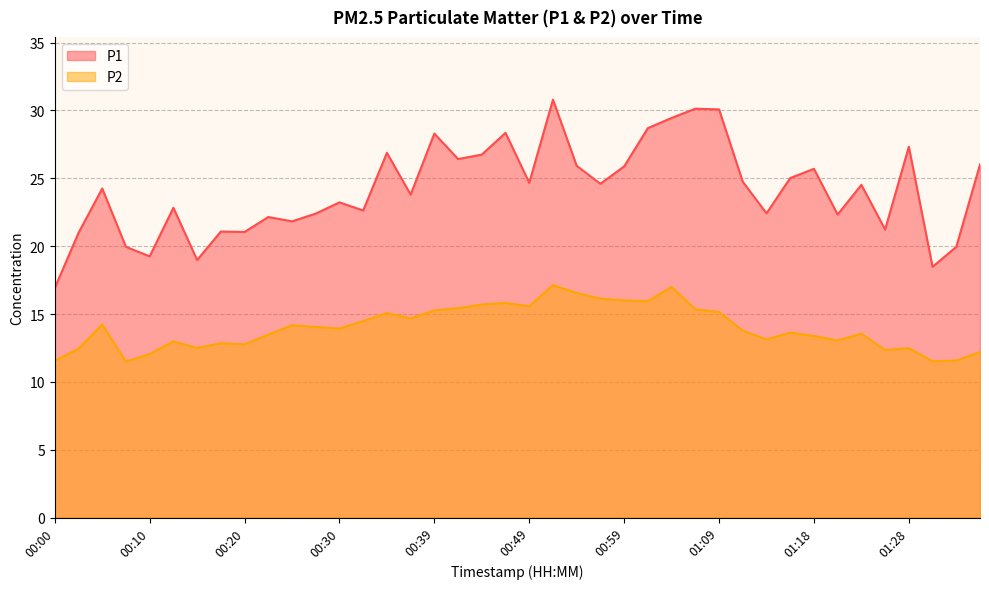

Between 00:59 and 00:25, which is larger?

00:59